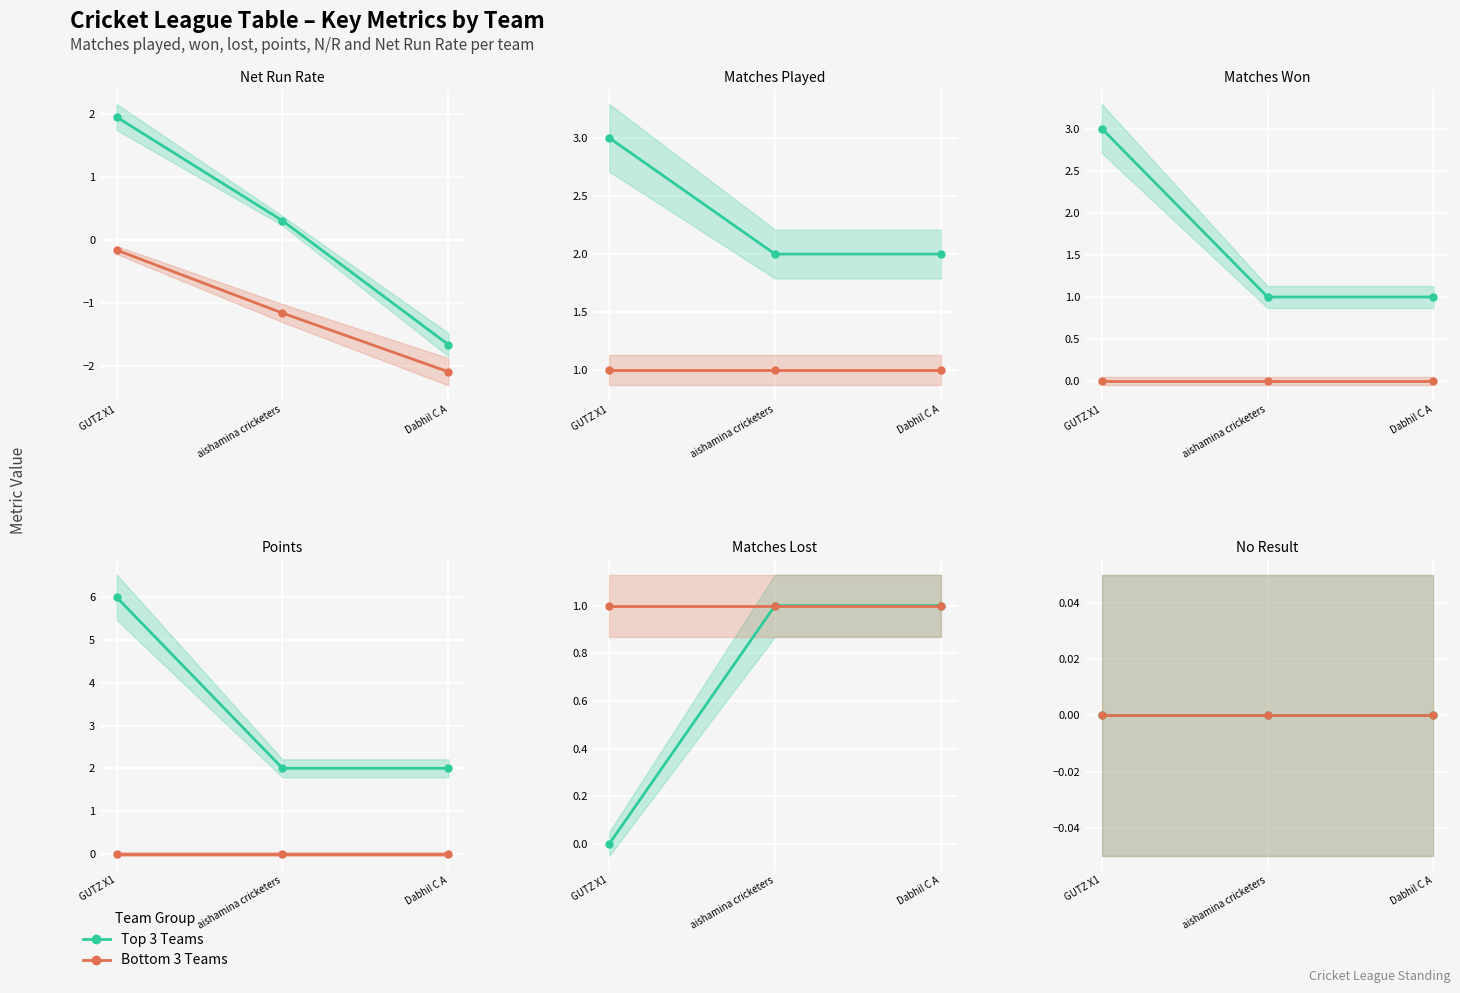

Reading left to right, extract all data points from this chart.

NET RR: 1.9	0.3	-1.7	-0.2	-1.2	-2.1
MAT: 3.0	2.0	2.0	1.0	1.0	1.0
WON: 3.0	1.0	1.0	0.0	0.0	0.0
PTS: 6.0	2.0	2.0	0.0	0.0	0.0
LOST: 0.0	1.0	1.0	1.0	1.0	1.0
N/R: 0.0	0.0	0.0	0.0	0.0	0.0